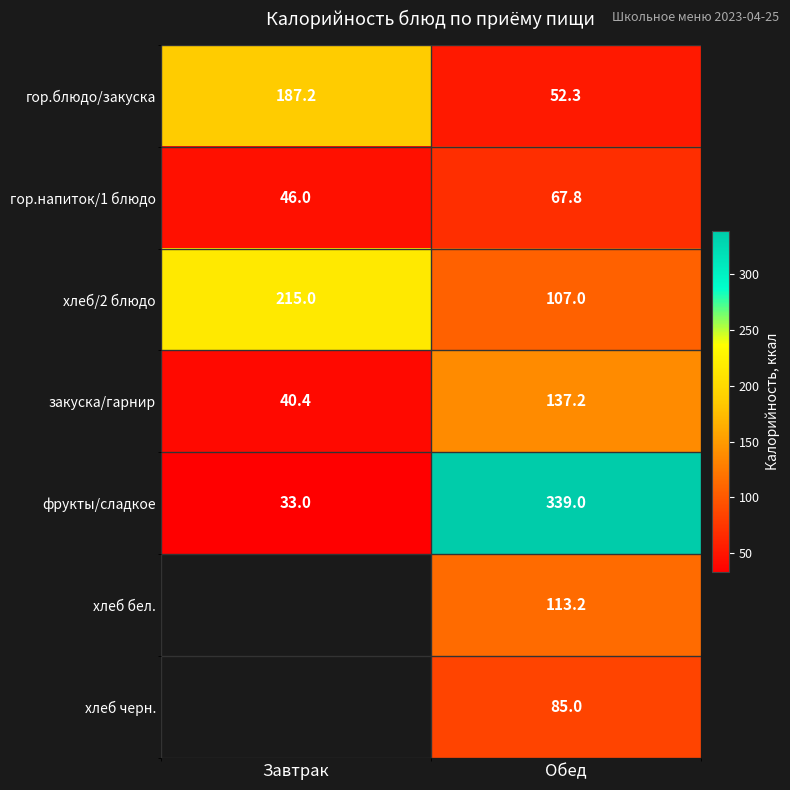

The value of закуска/гарнир at Завтрак is 27.9. True or false?

False